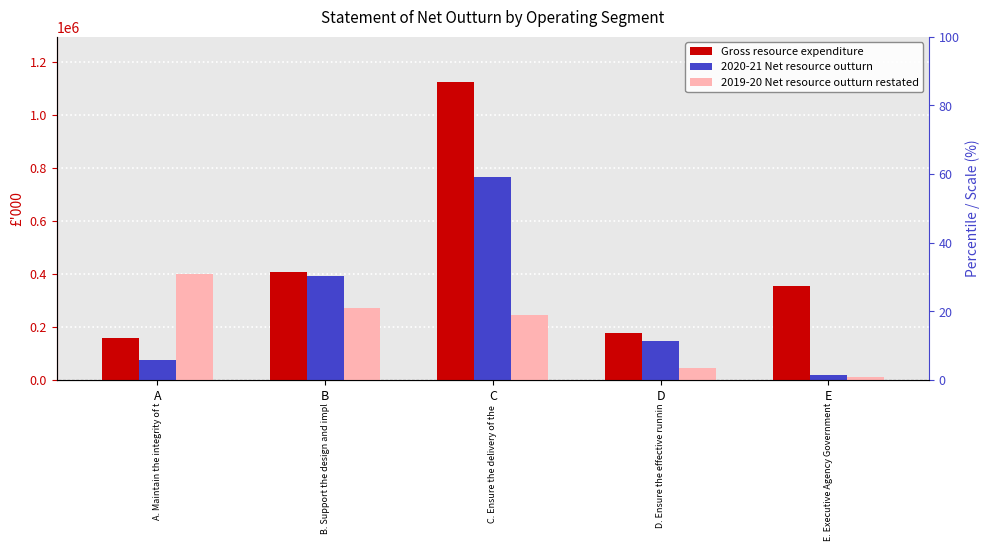

True or false: 2019-20 Net resource outturn restated has a value of 62978 at D.

False